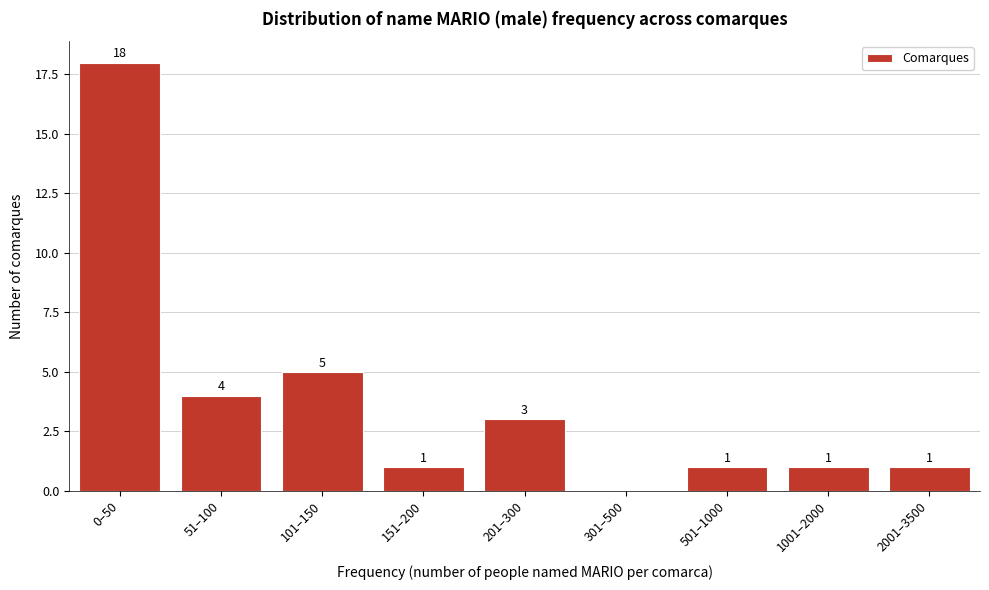

Reading left to right, extract all data points from this chart.

0–50=18	51–100=4	101–150=5	151–200=1	201–300=3	301–500=0	501–1000=1	1001–2000=1	2001–3500=1